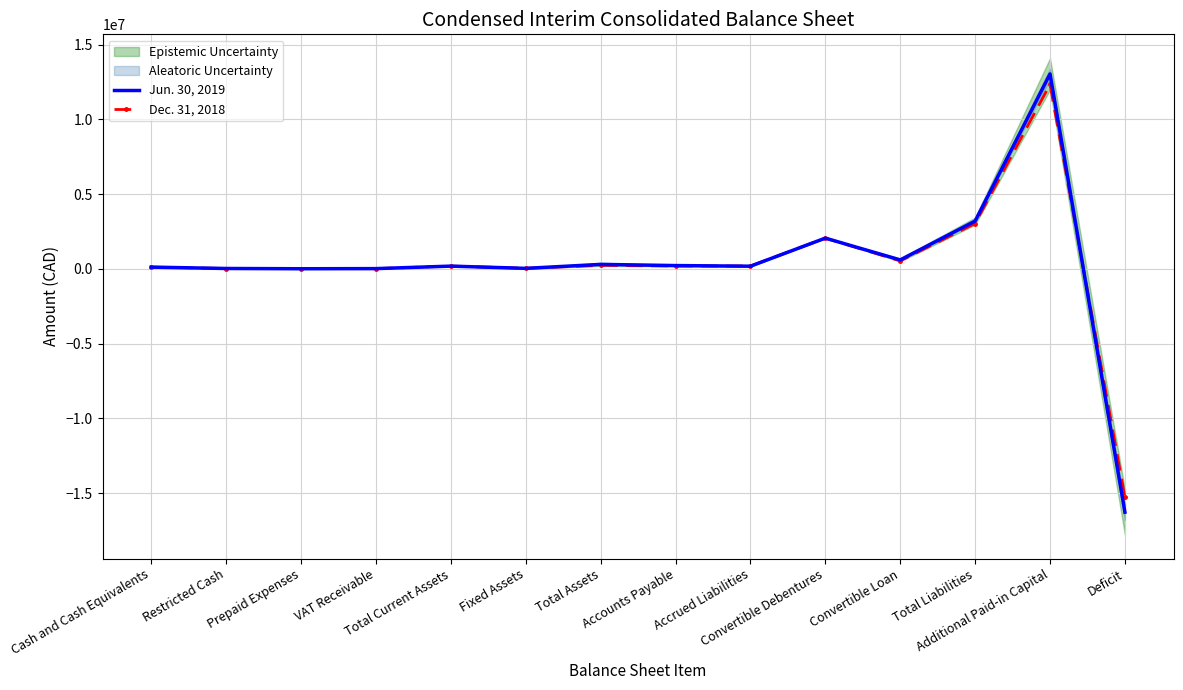

Read the Jun. 30, 2019 value at Convertible Loan.

603201